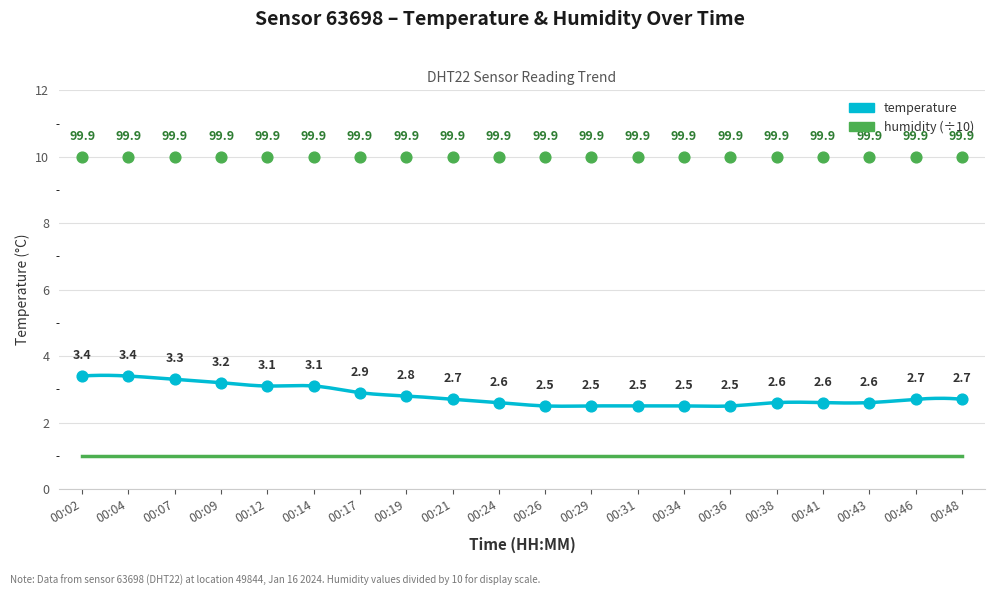

Between 00:12 and 00:09, which is larger?

00:09